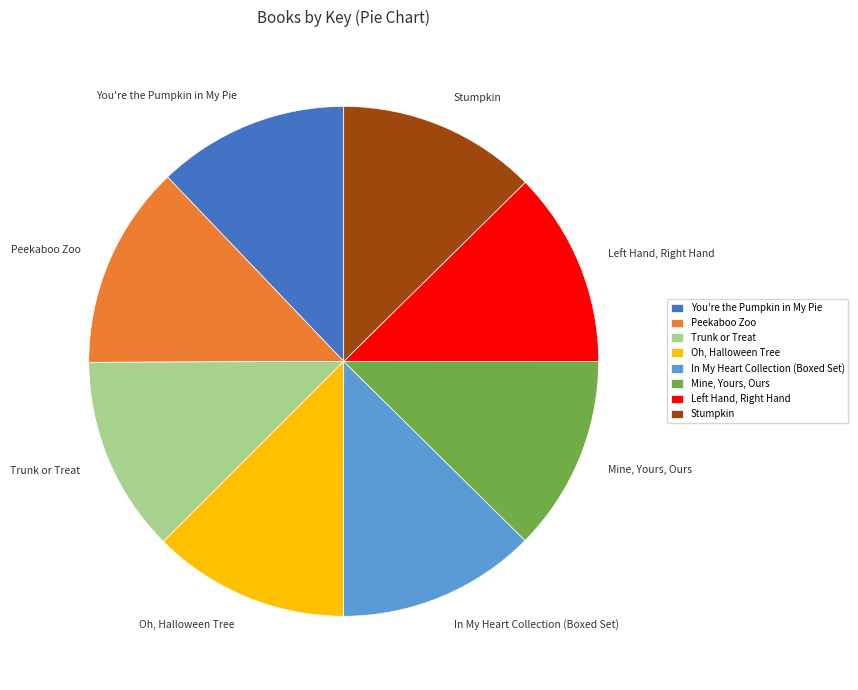

The Oh, Halloween Tree slice represents 12% of the pie. True or false?

True